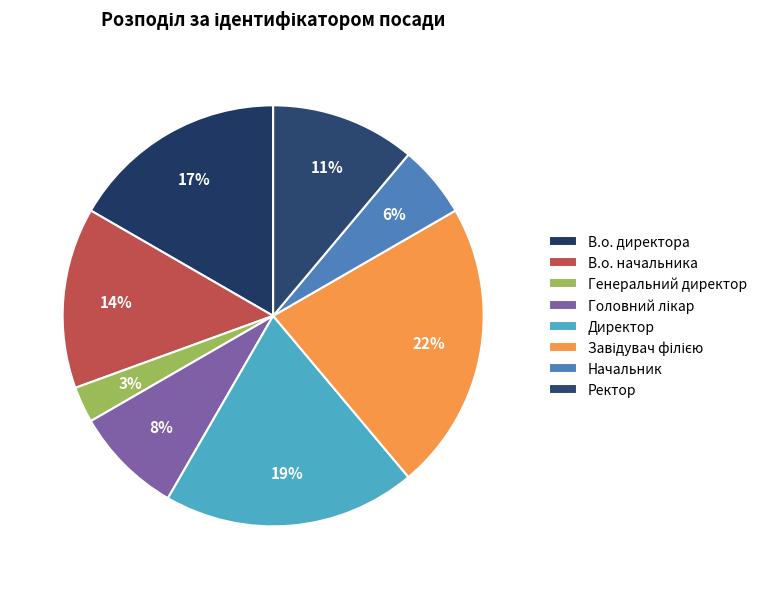

Count the number of slices in the pie.

8